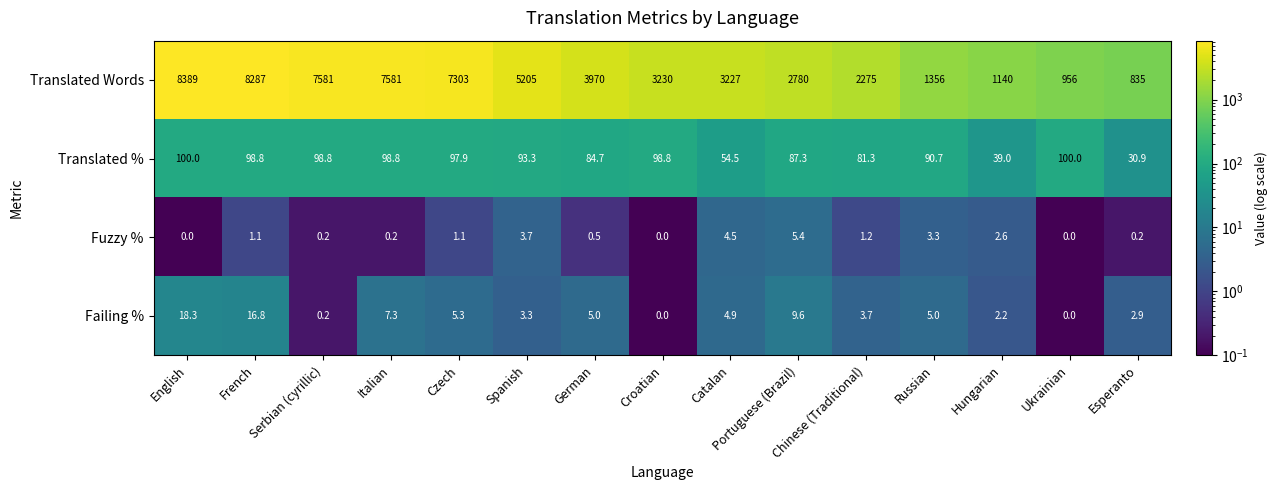

At Hungarian, list the series in order from largest to smallest.

Translated Words, Translated %, Fuzzy %, Failing %